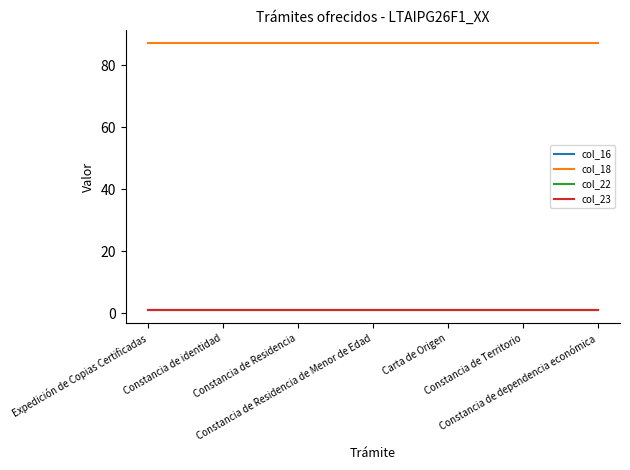

Does the chart display data point markers on the line(s)?

No